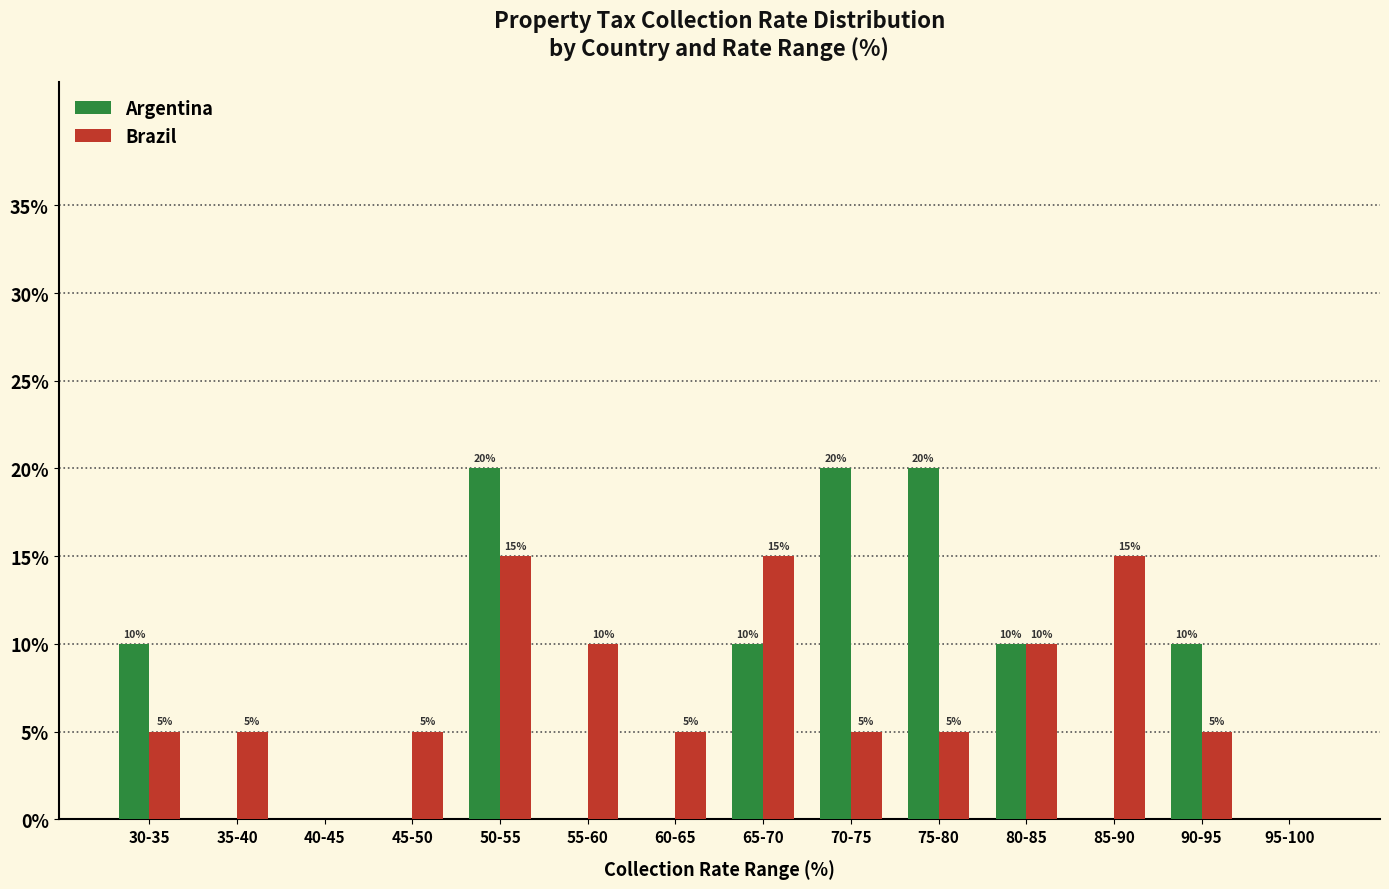

Between 35-40 and 50-55, which series saw the biggest shift?

Argentina